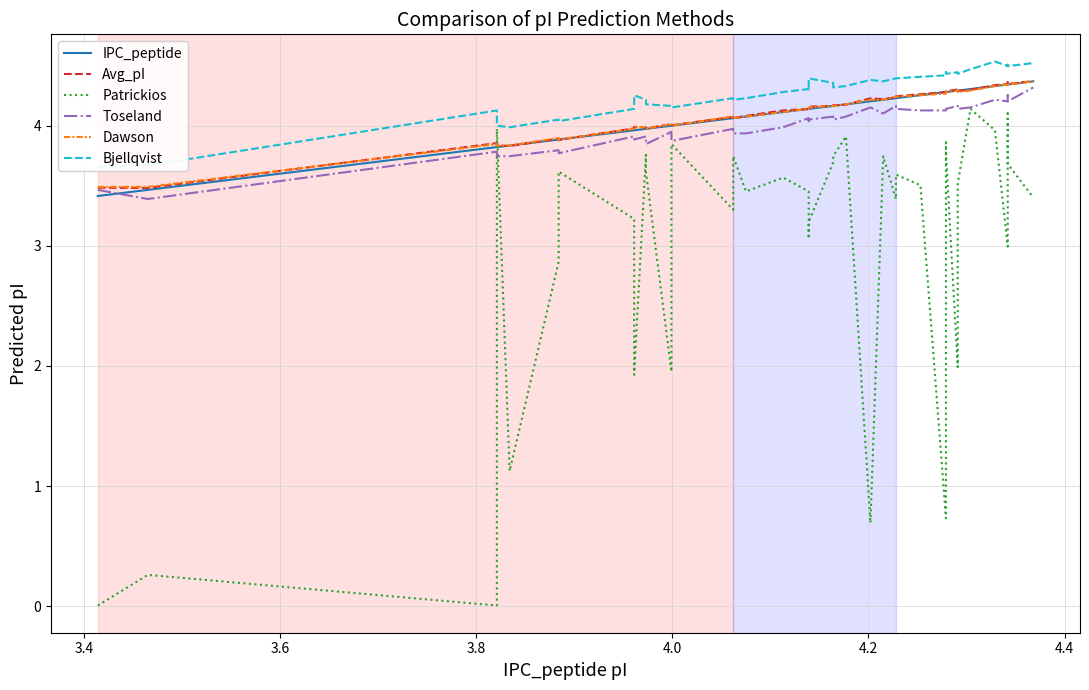

The Dawson series shows 6.0 at 4.0. True or false?

False